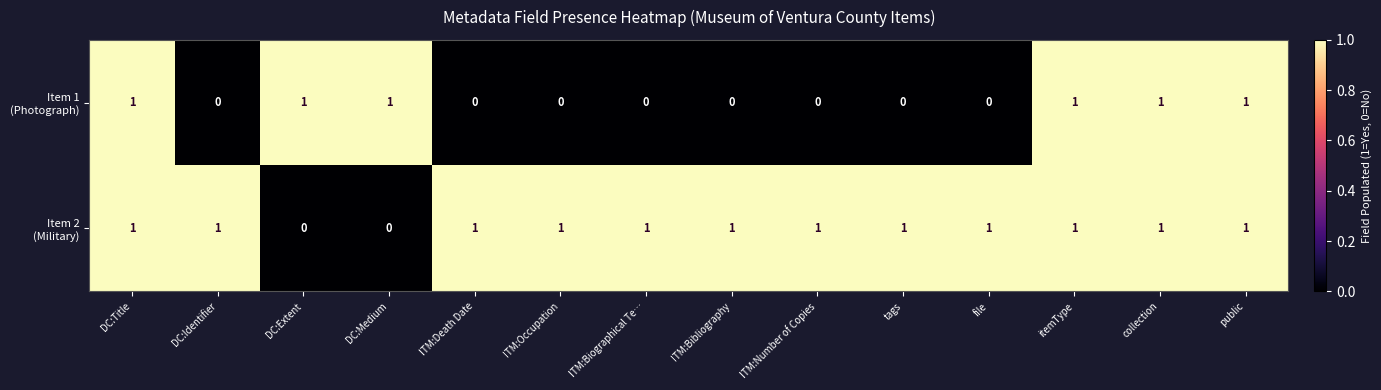

What is the difference between the highest and lowest values at ITM:Biographical Te…?

1